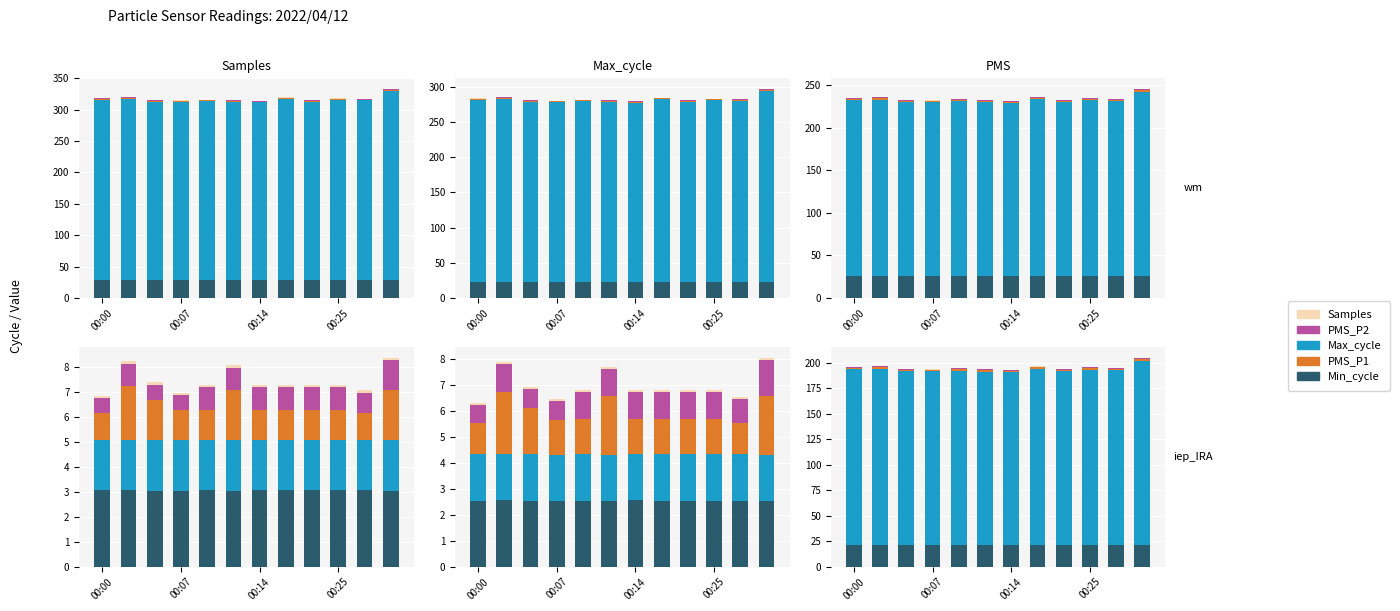

Which category has the highest value in the Min_cycle series?

00:00